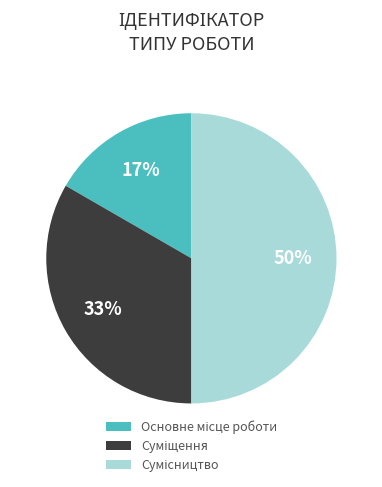

To the nearest percent, what is the difference between the largest and smallest slice percentages?

33%